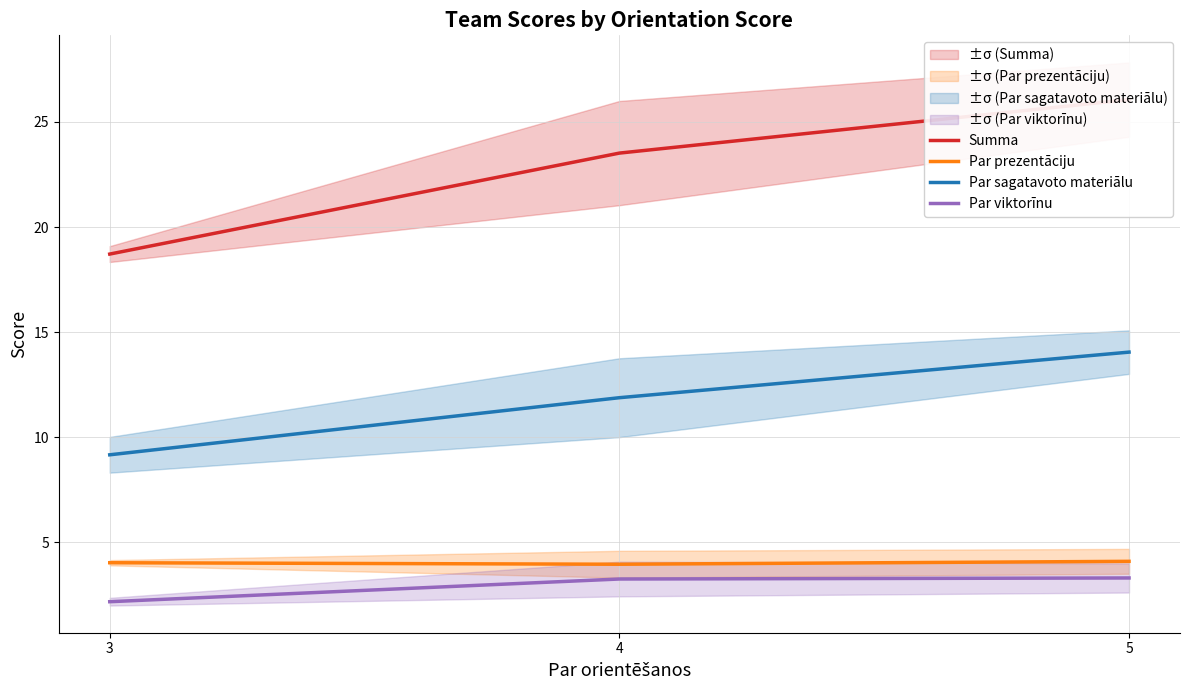

How many lines are shown in the chart?

4